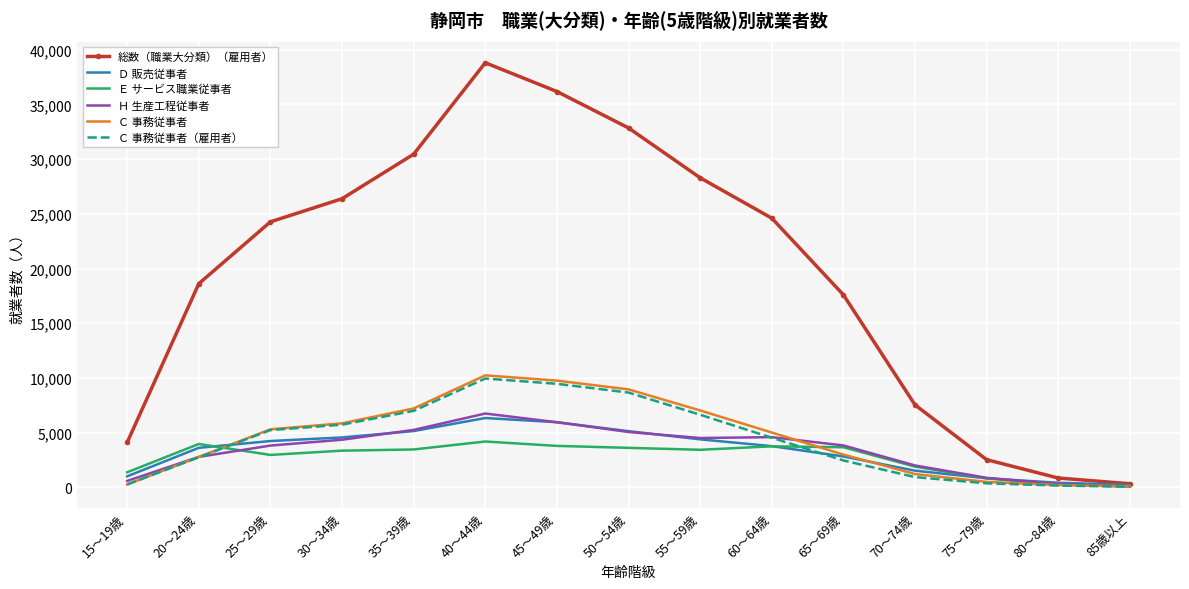

At which category is the sum across all series the highest?

40～44歳